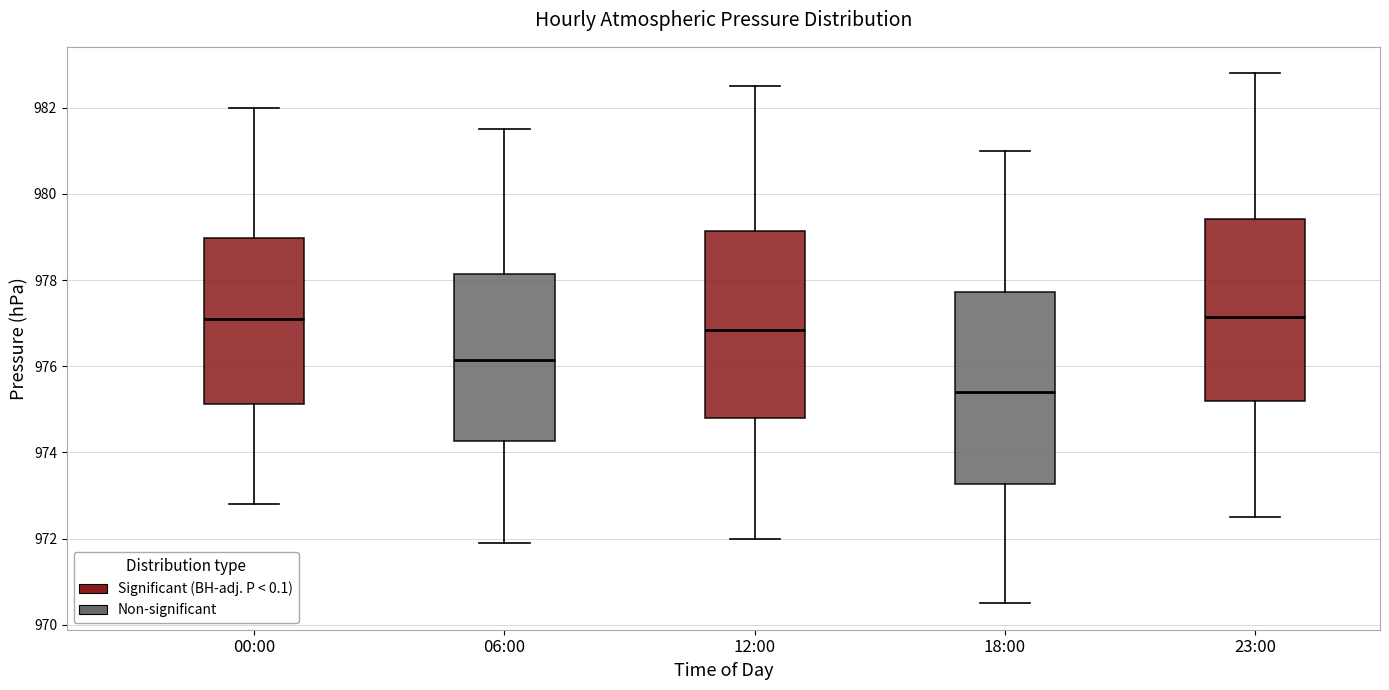

Where is the upper edge of the box for 06:00 on the y-axis? The values are not printed on the chart, so give them approximately, as read against the axis.

978.2